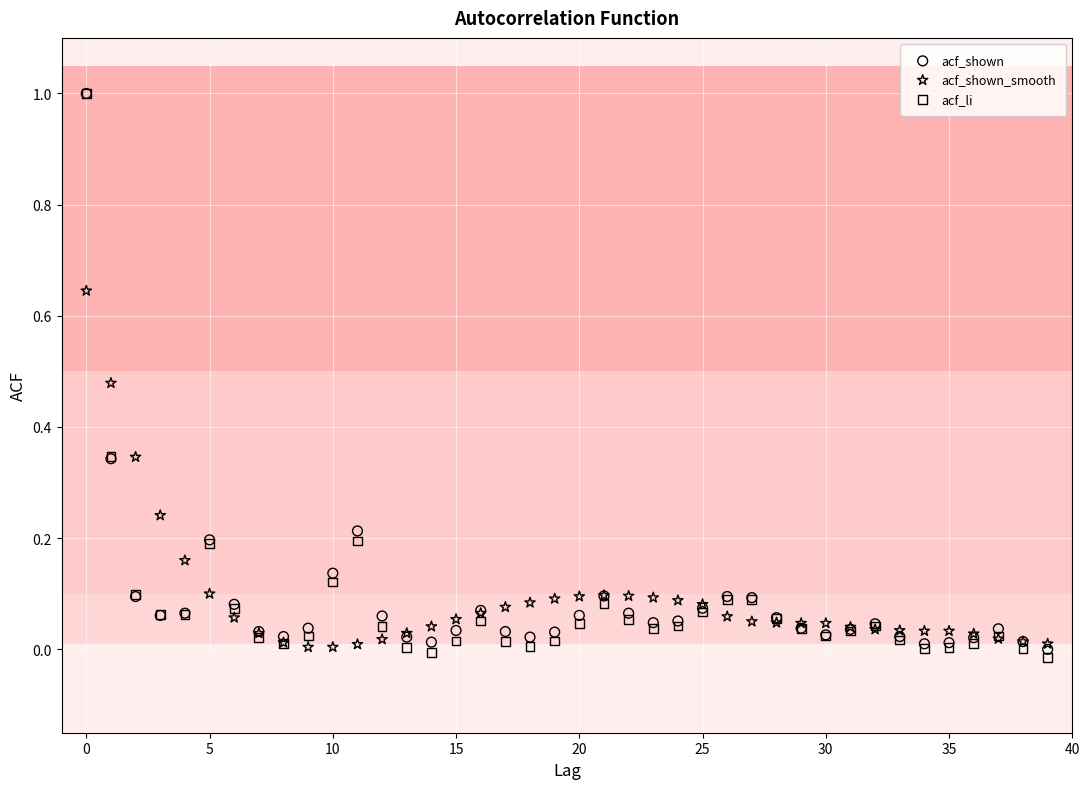

What are all the series names shown in the legend?

acf_shown, acf_shown_smooth, acf_li